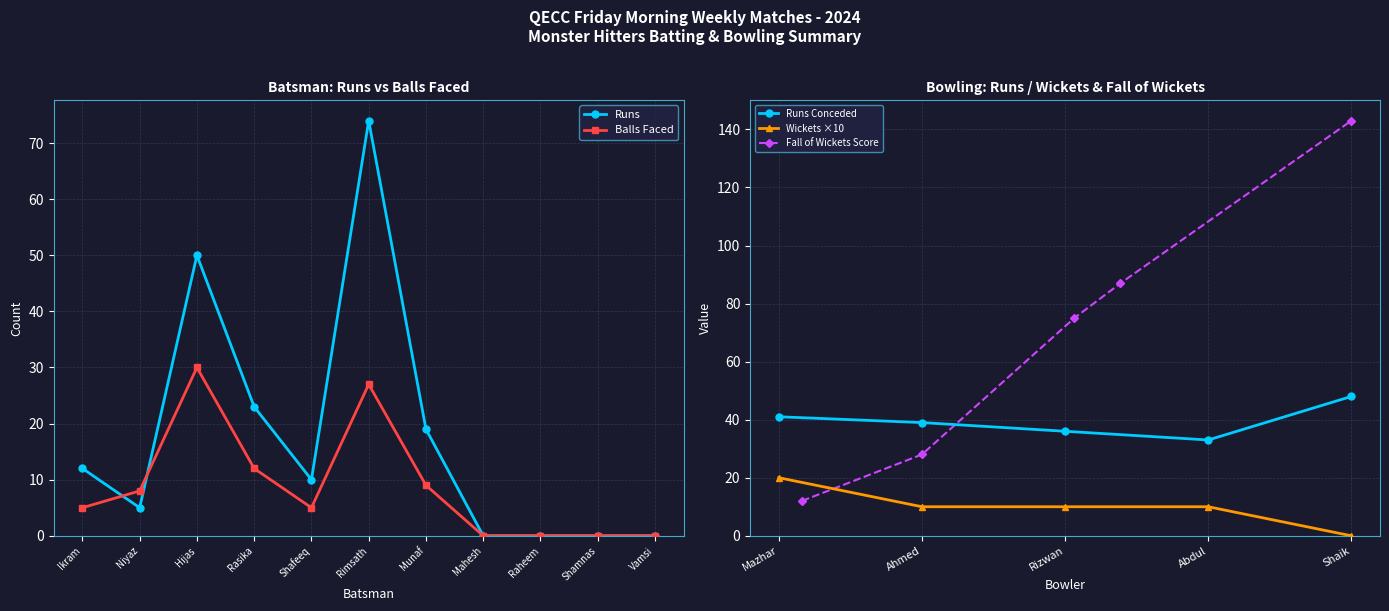

Reading left to right, list all the values displayed in this chart.

Monster Hitters Runs: 12	5	50	23	10	74	19	0	0	0	0
Monster Hitters Balls: 5	8	30	12	5	27	9	0	0	0	0